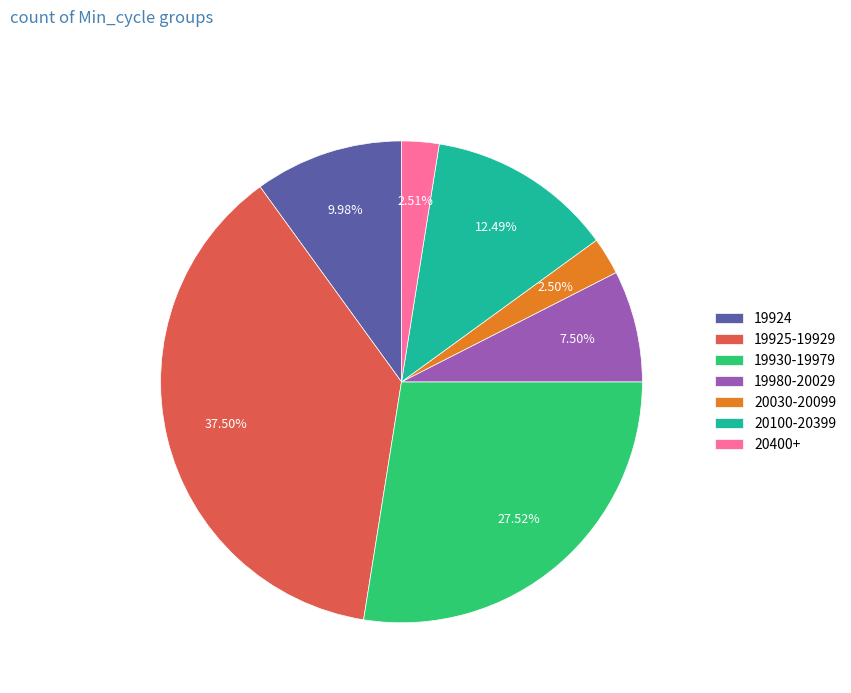

Do 20030-20099 and 20400+ together represent more than half of the pie?

No